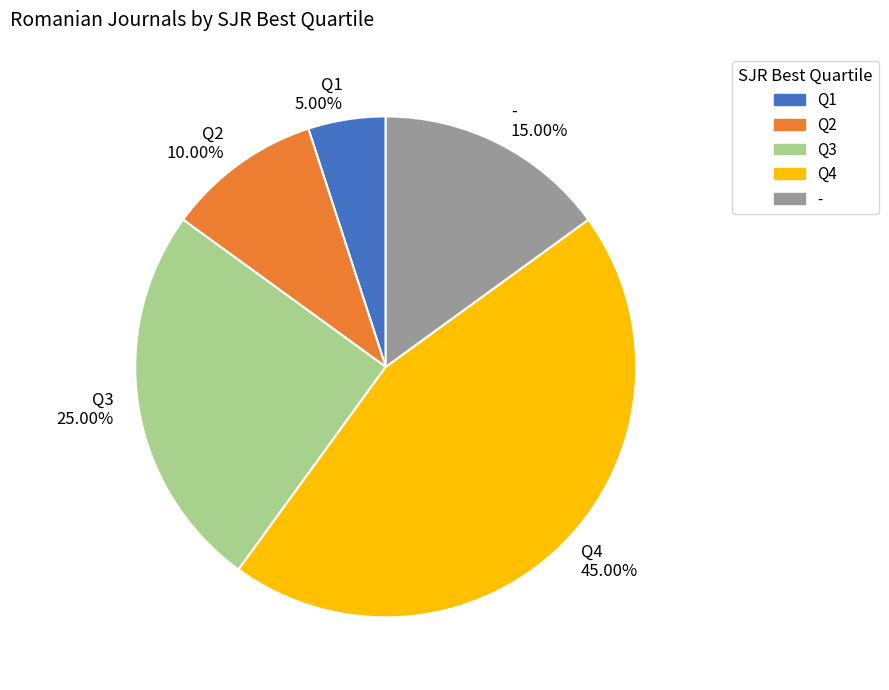

To the nearest percent, what percentage of the pie is Q4?

45%